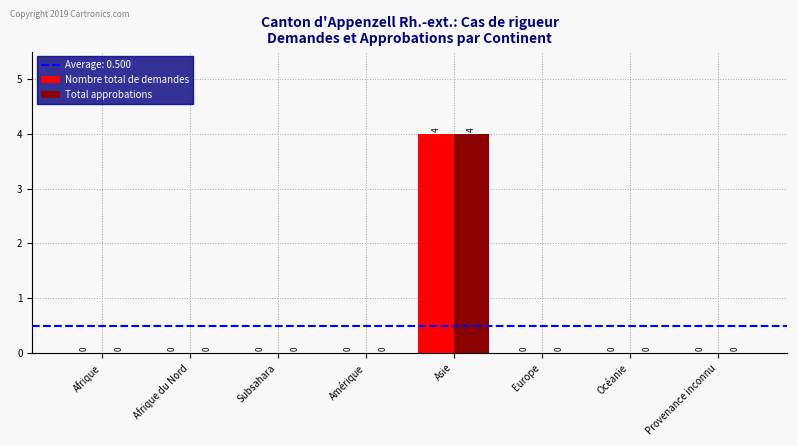

Count the number of categories in the chart.

8